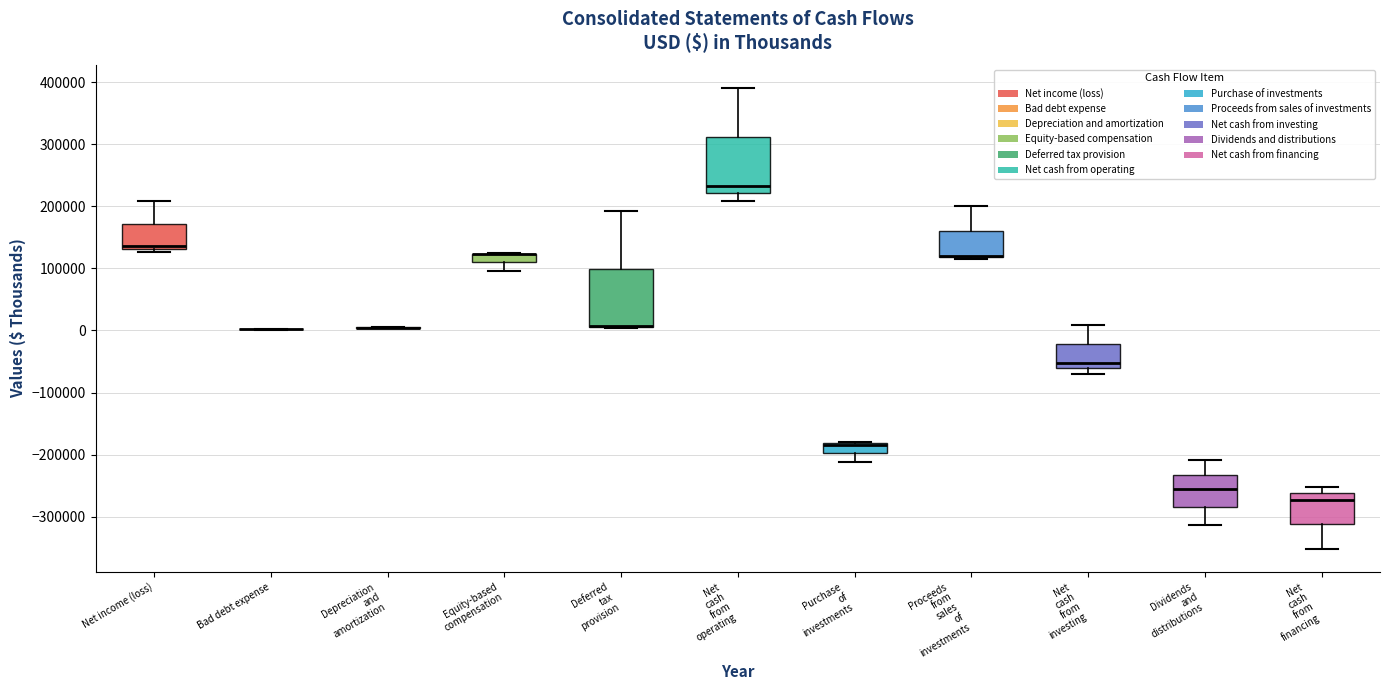

Where does the median line of the box for Net income (loss) sit on the y-axis? The values are not printed on the chart, so give them approximately, as read against the axis.

140000